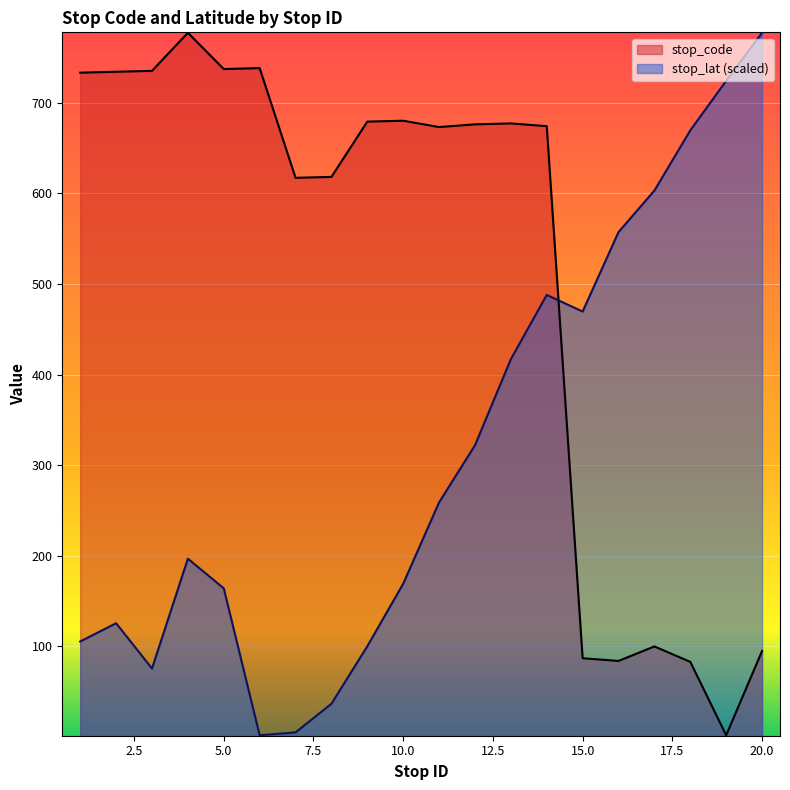

How many interior local peaks does the stop_lat series have?

3